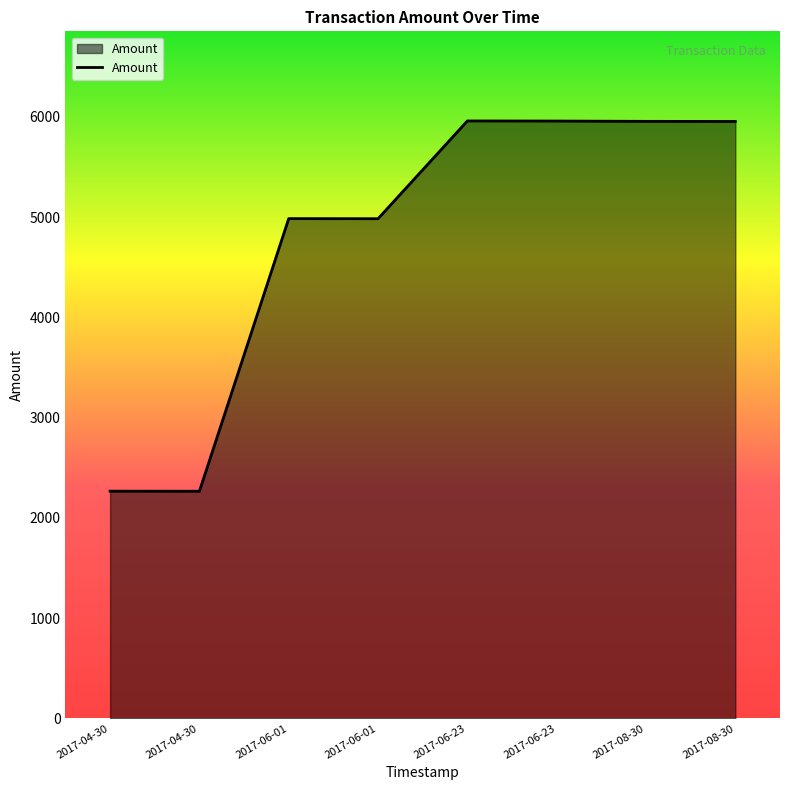

What is the sum of the values at 2017-08-30 and 2017-06-01?

10936